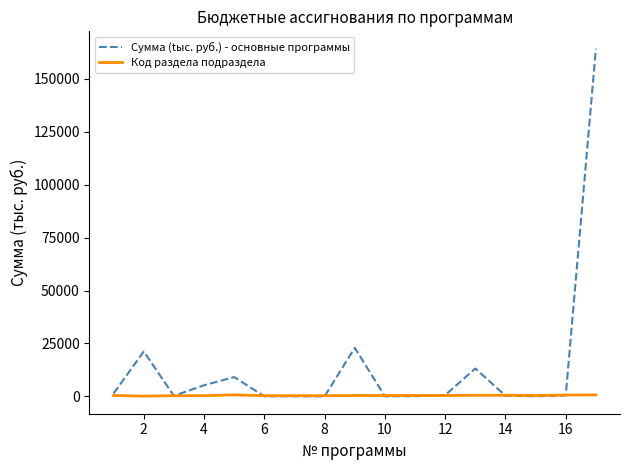

How many lines are shown in the chart?

2